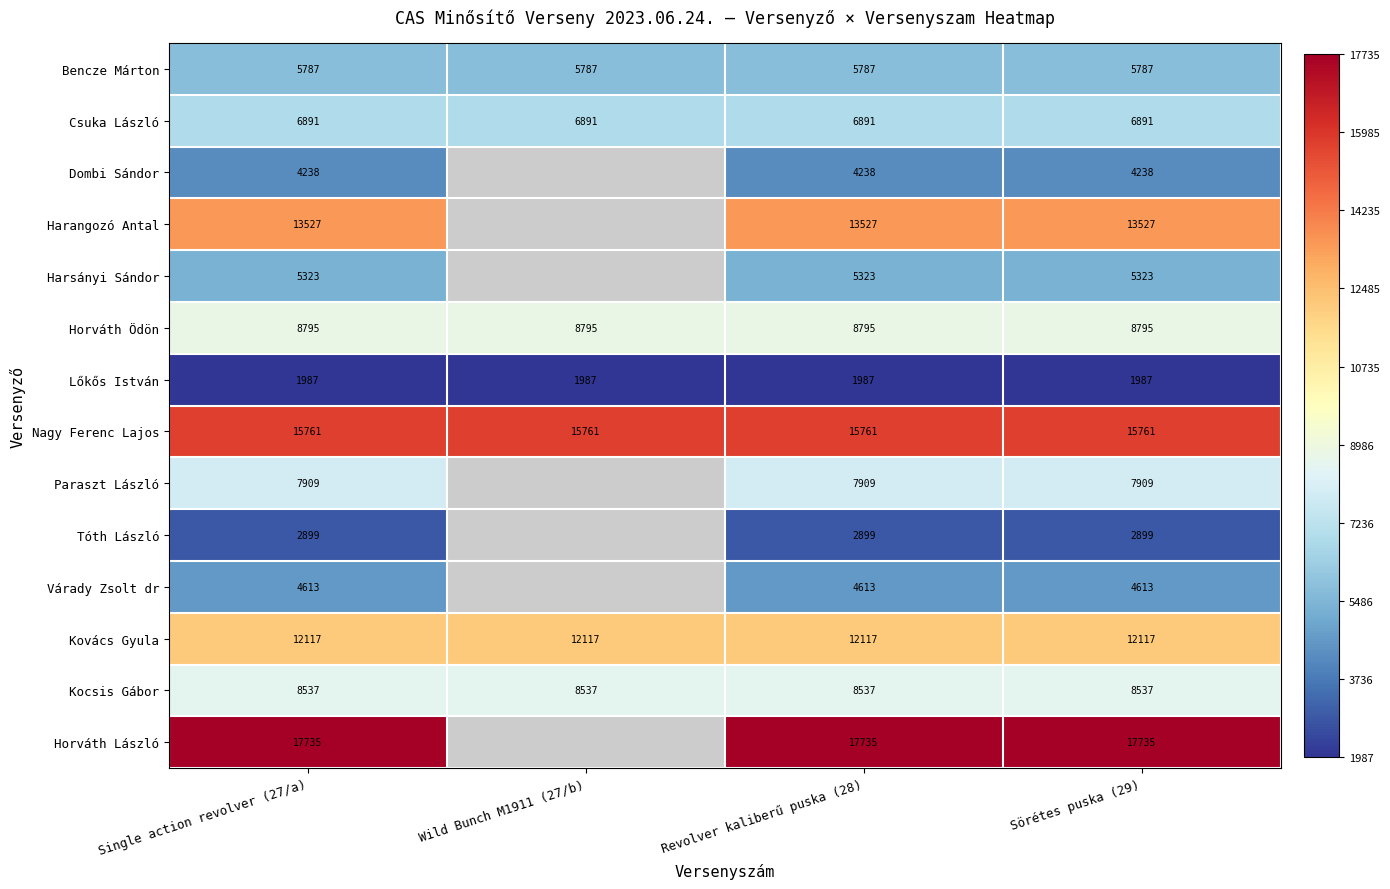

At Revolver kaliberű puska (28), list the series in order from largest to smallest.

Horváth László, Nagy Ferenc Lajos, Harangozó Antal, Kovács Gyula, Horváth Ödön, Kocsis Gábor, Paraszt László, Csuka László, Bencze Márton, Harsányi Sándor, Várady Zsolt dr, Dombi Sándor, Tóth László, Lőkős István